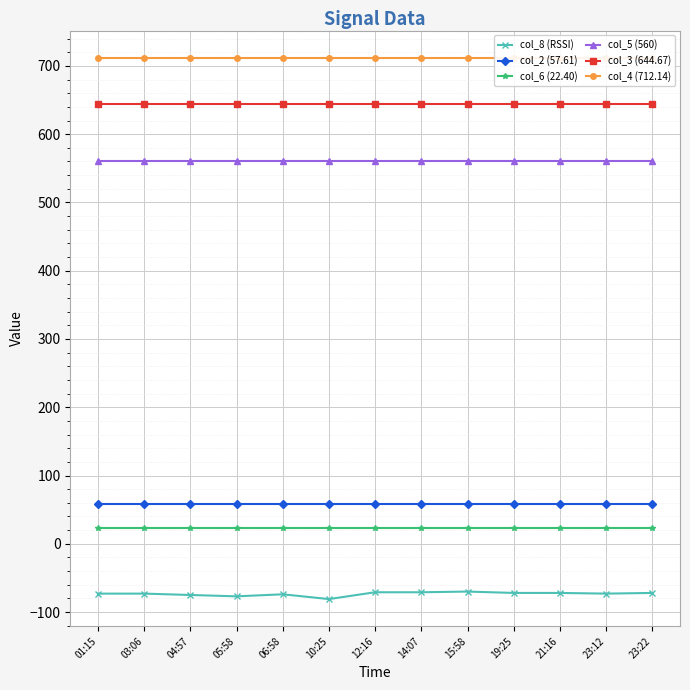

Which series has the largest total across all categories?

col_4 (712.14)